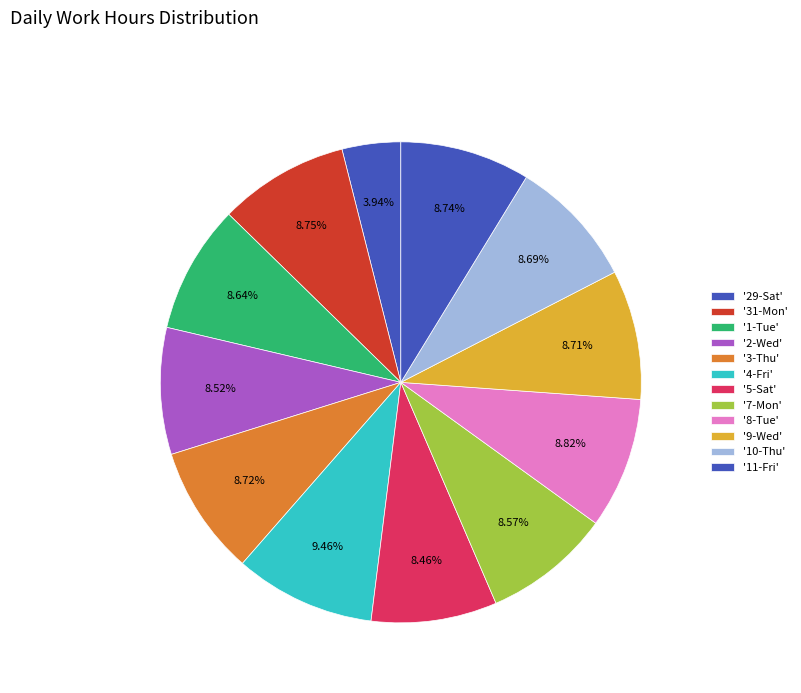

Which category has the smallest portion of the pie?

29-Sat